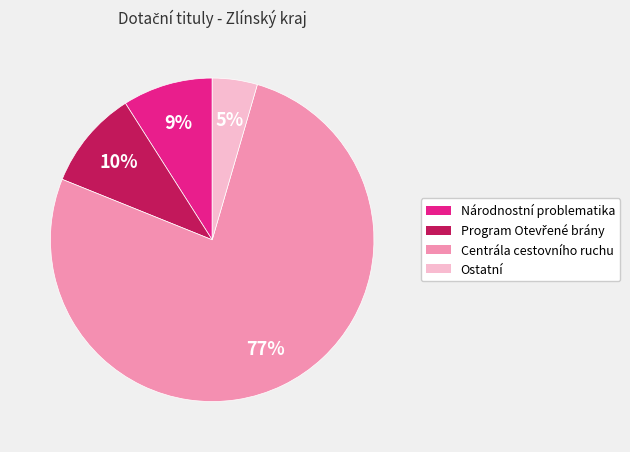

Count the number of slices in the pie.

4